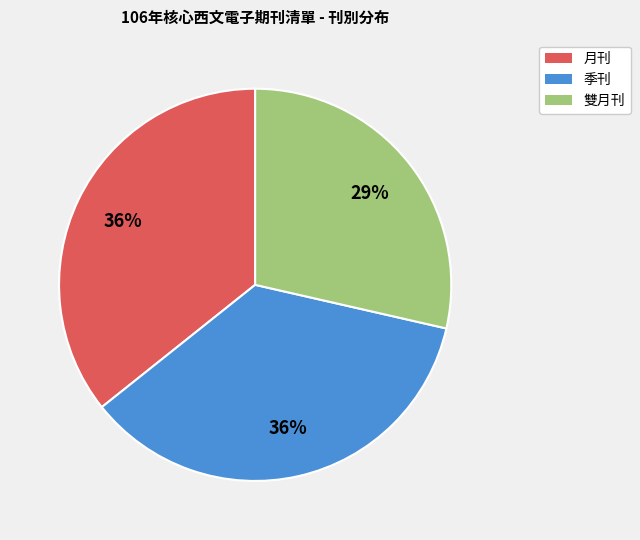

How many segments does this pie chart have?

3